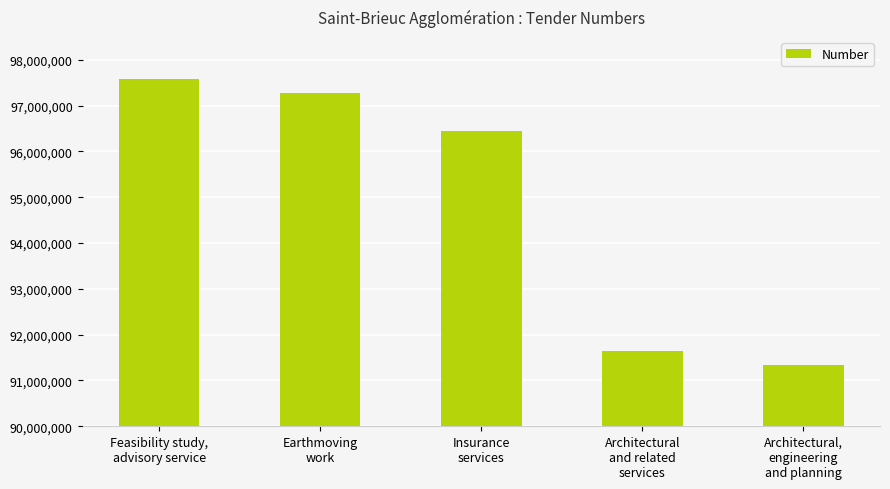

Which category has the lowest value across all series?

Architectural,
engineering
and planning